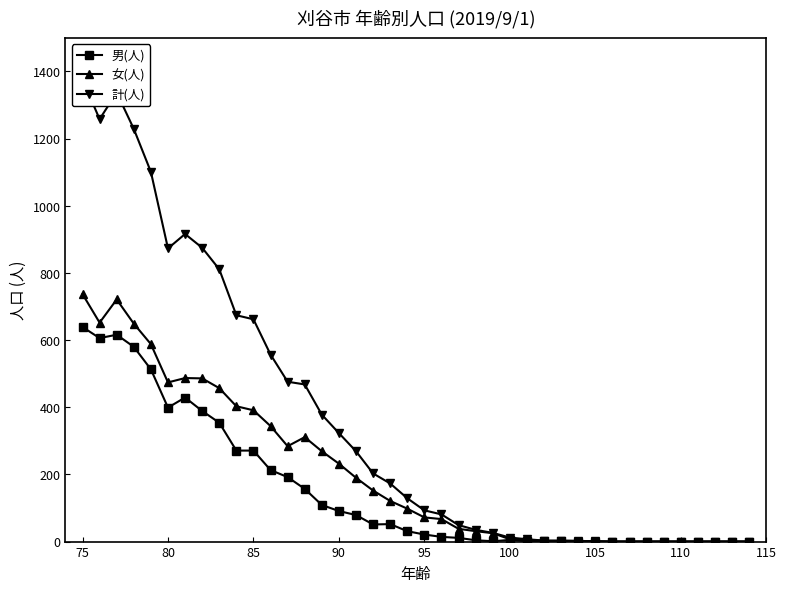

In 女(人), how many points are lower than both neighbors (excluding endpoints)?

3